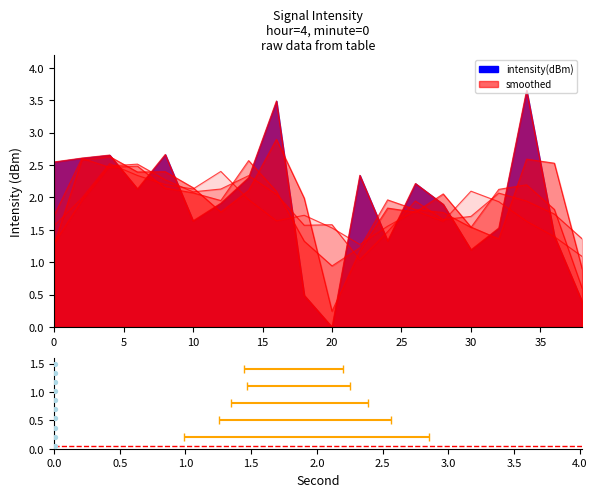

What is the ratio of the value at 0 to the value at 8?

1.0